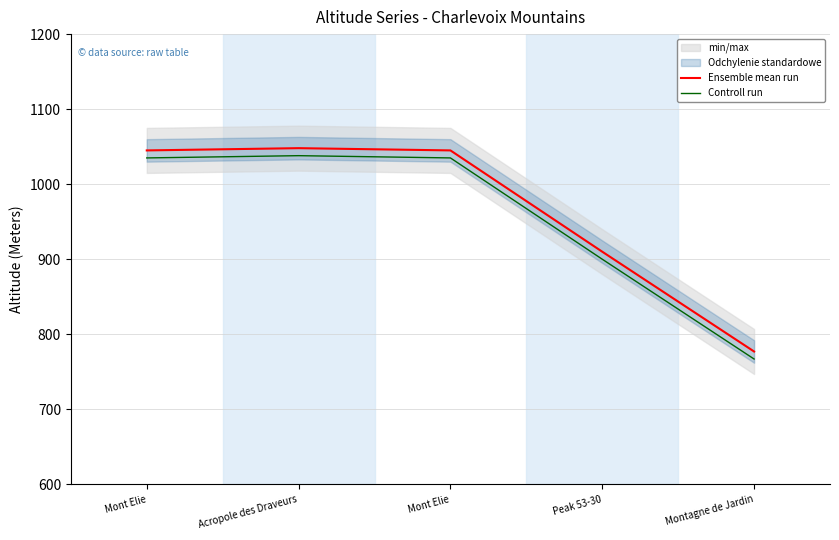

Reading left to right, transcribe all the data shown in this chart.

Ensemble mean run: 1045	1048	1045	910	777
Controll run: 1035	1038	1035	900	767